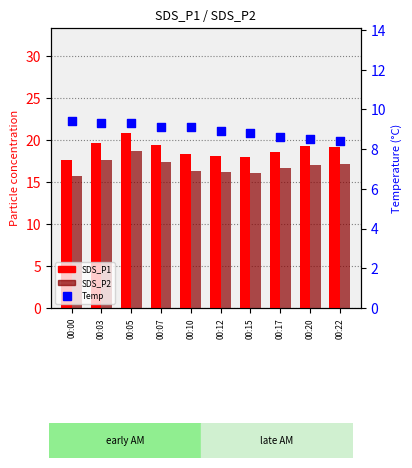

Which series reaches the maximum Y coordinate?

SDS_P1